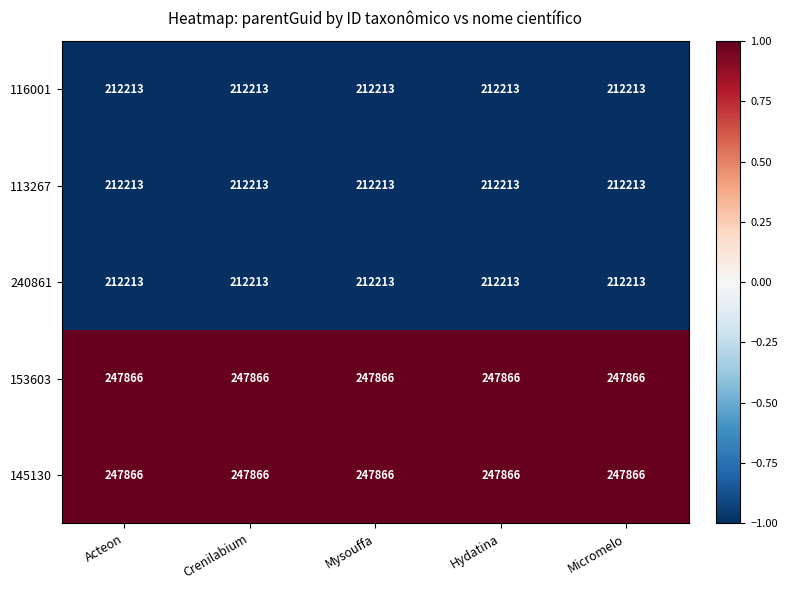

Read the 153603 value at Mysouffa.

247866